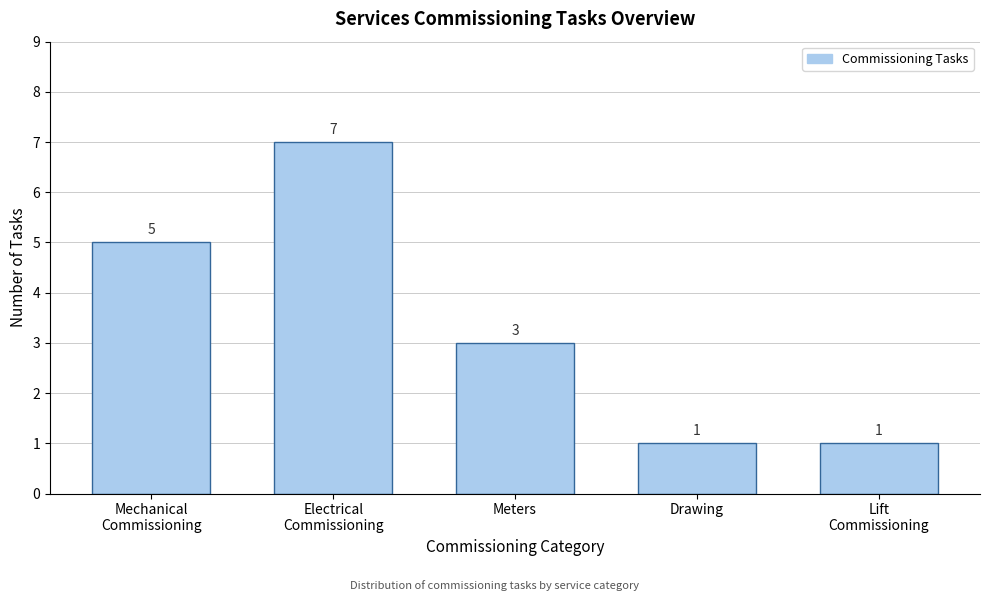

Reading left to right, extract all data points from this chart.

5	7	3	1	1